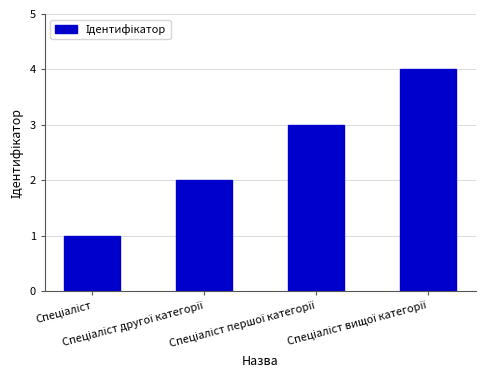

What is the sum of all values?

10